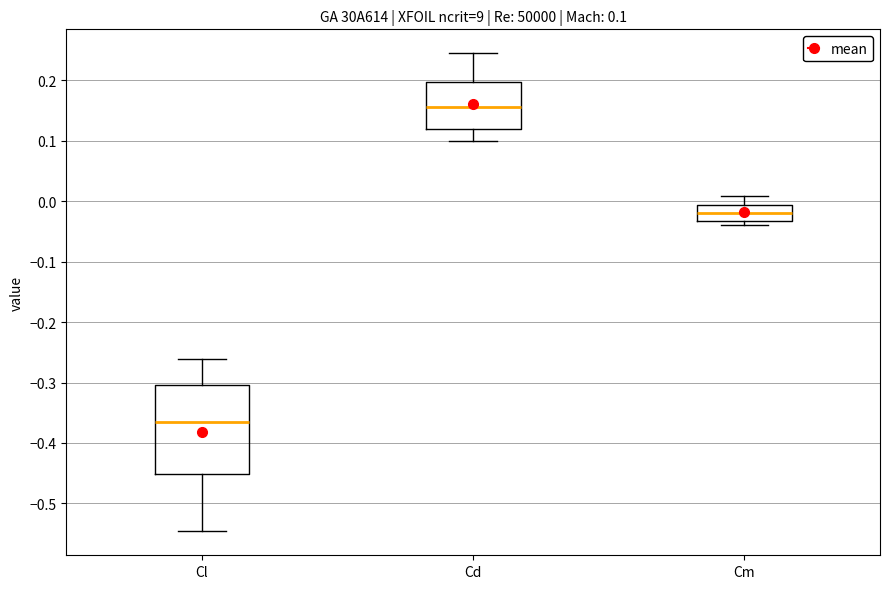

Which box is the tallest, from its lower edge to its upper edge?

Cl